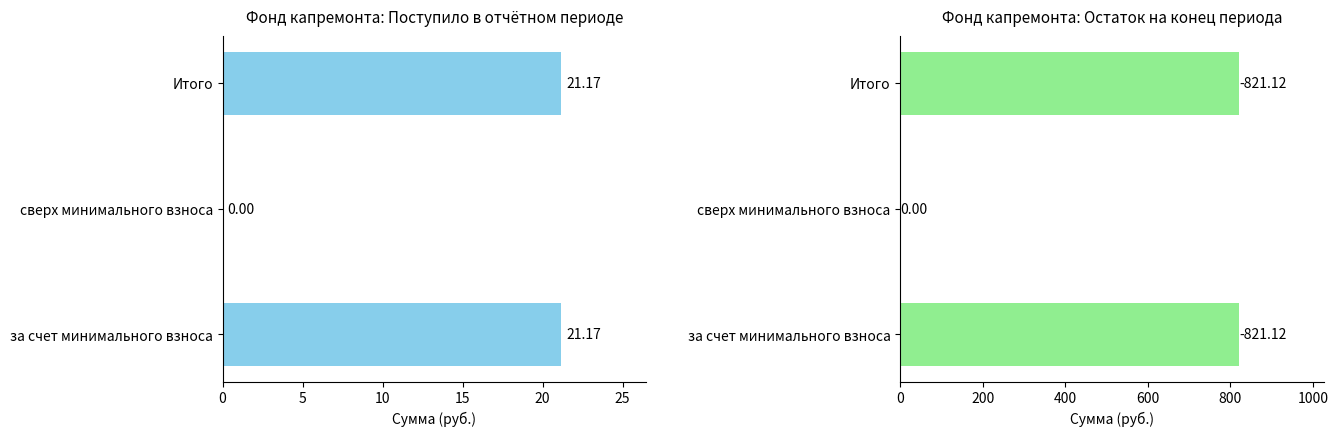

What is the value of the Поступило всего bar at the 1st from the left?

21.2